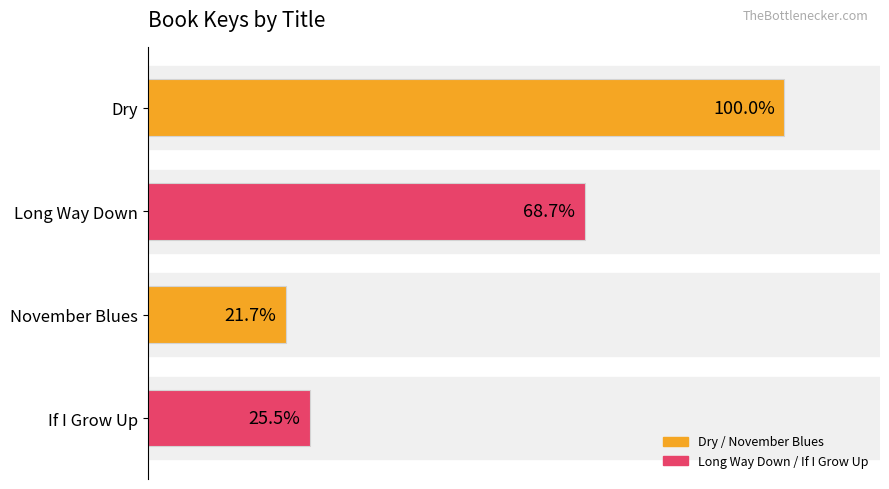

List the labels in order of value, smallest first.

November Blues, If I Grow Up, Long Way Down, Dry